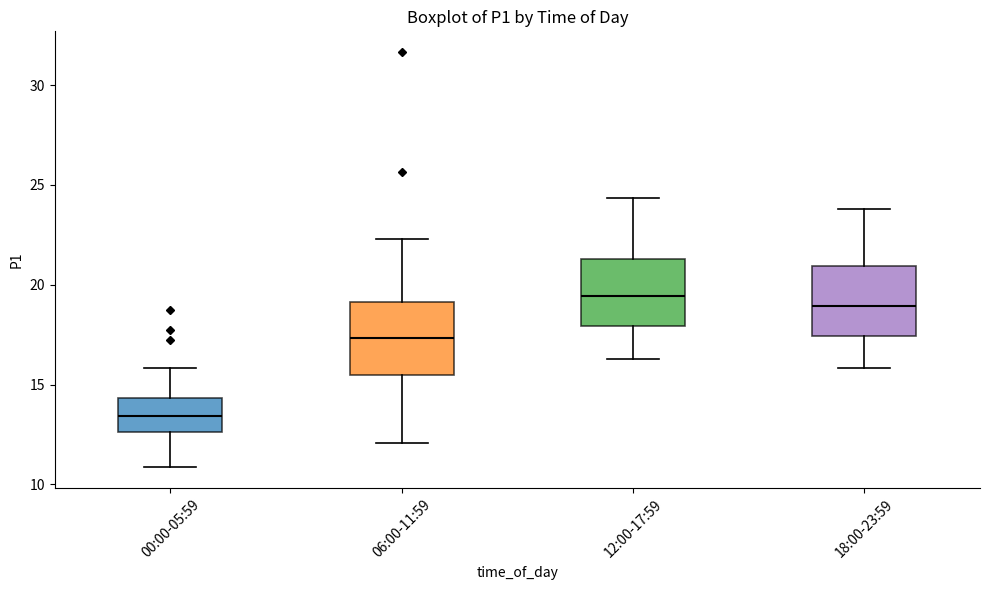

Where does the upper whisker of the box for 06:00-11:59 end on the y-axis? The values are not printed on the chart, so give them approximately, as read against the axis.

22.5